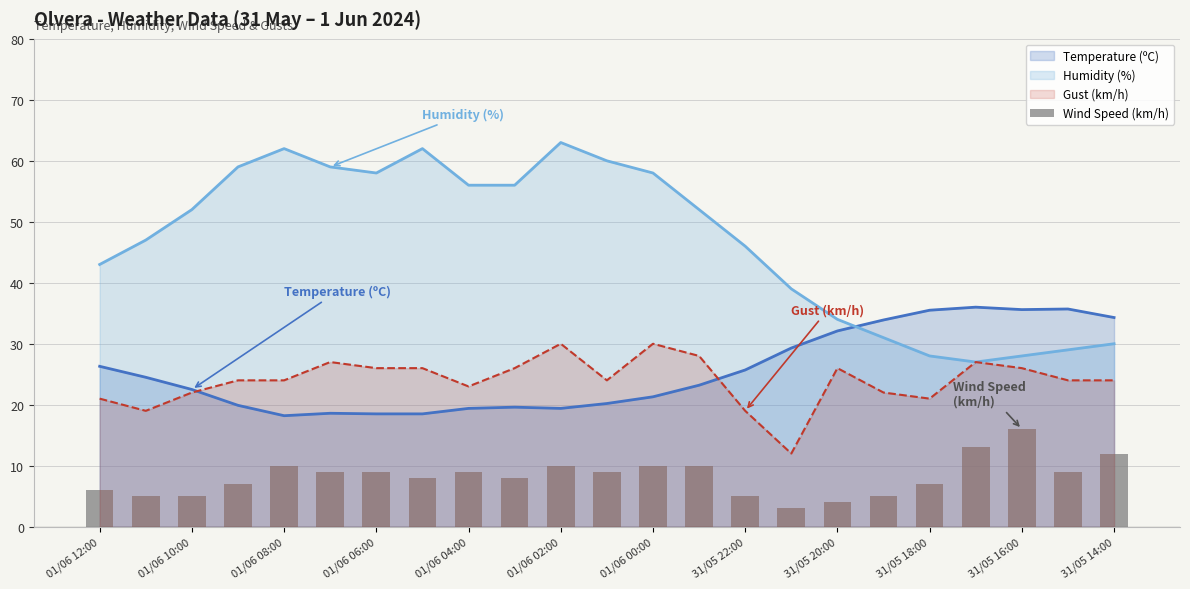

What is the difference between the maximum and minimum values?

13